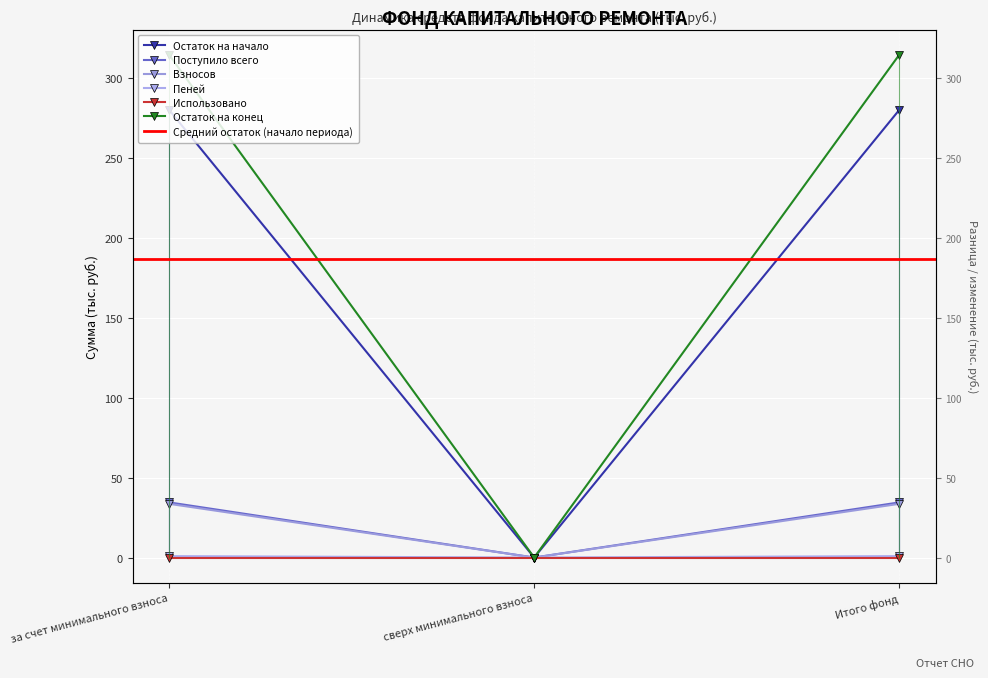

The Остаток на конец series shows 314.3 at за счет минимального взноса. True or false?

True